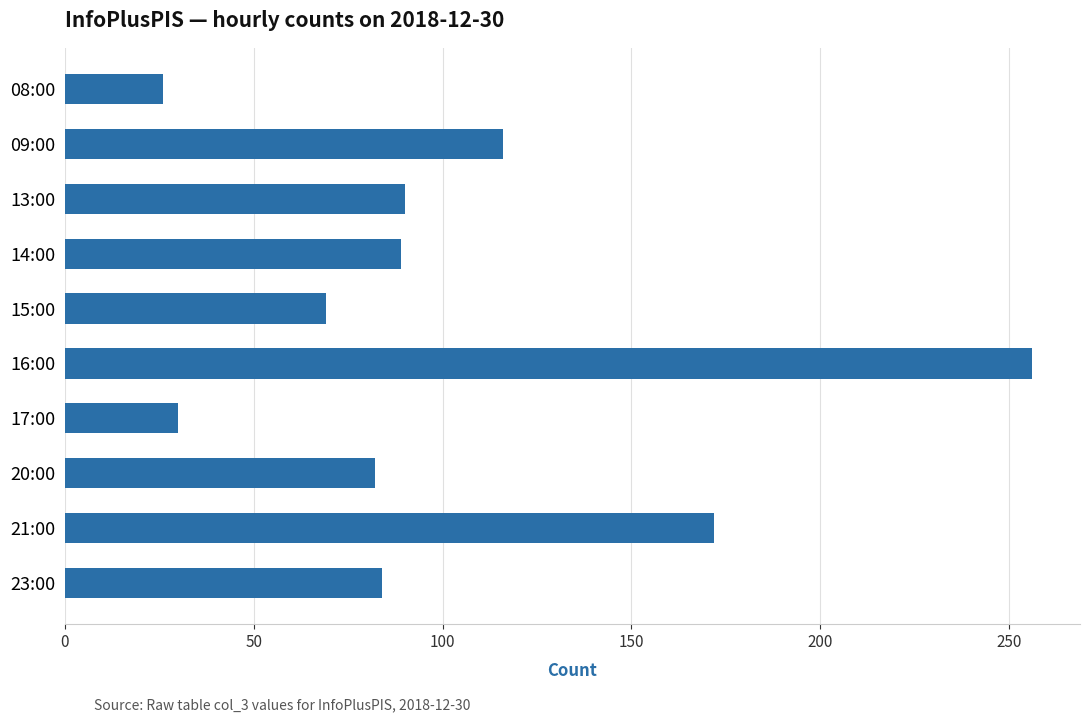

What is the greatest value displayed?

256